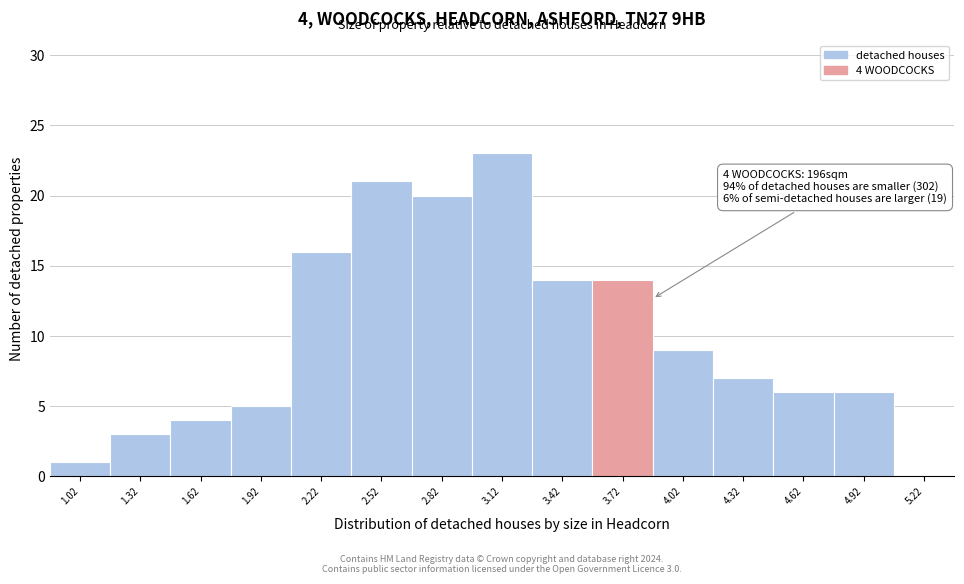

Over which range of the x-axis is the bar tallest?

2.97 to 3.27